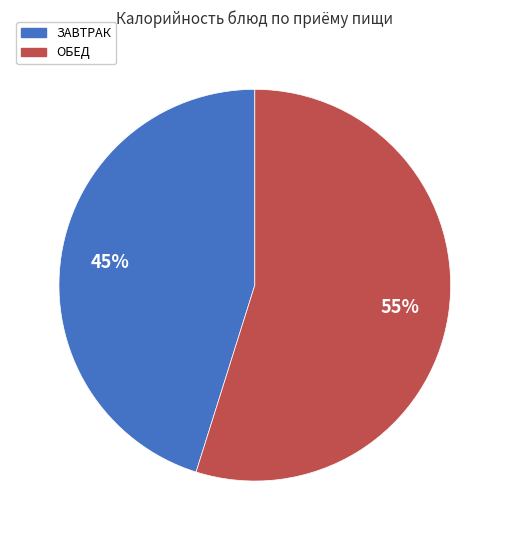

To the nearest percent, what is the average slice percentage?

50%